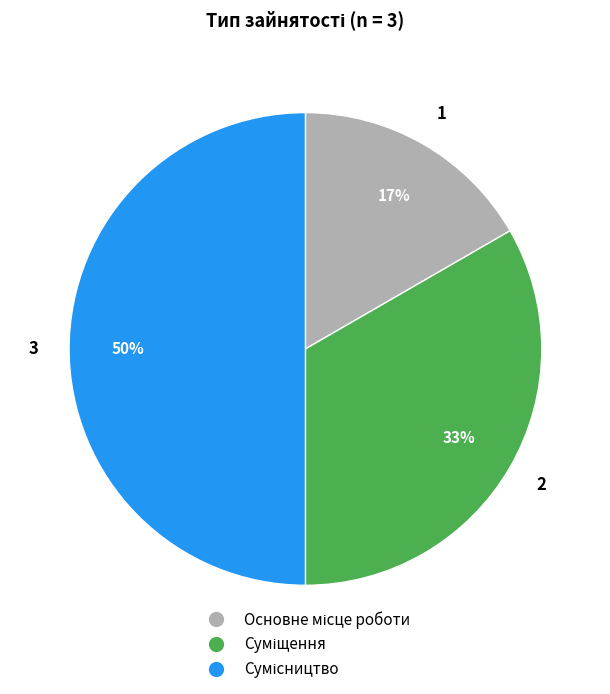

To the nearest percent, what is the difference between the largest and smallest slice percentages?

33%